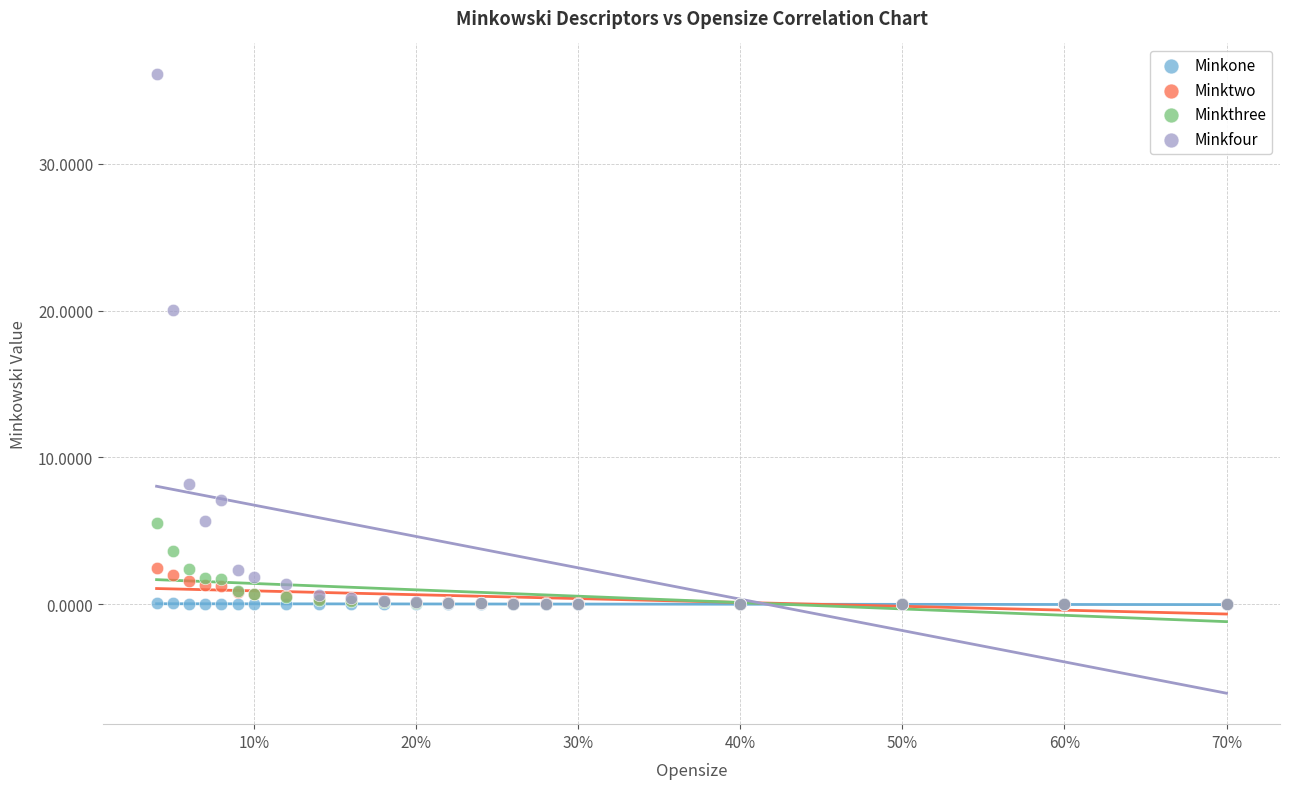

In the Minkfour series, what Y value is closest to 18?

20.1